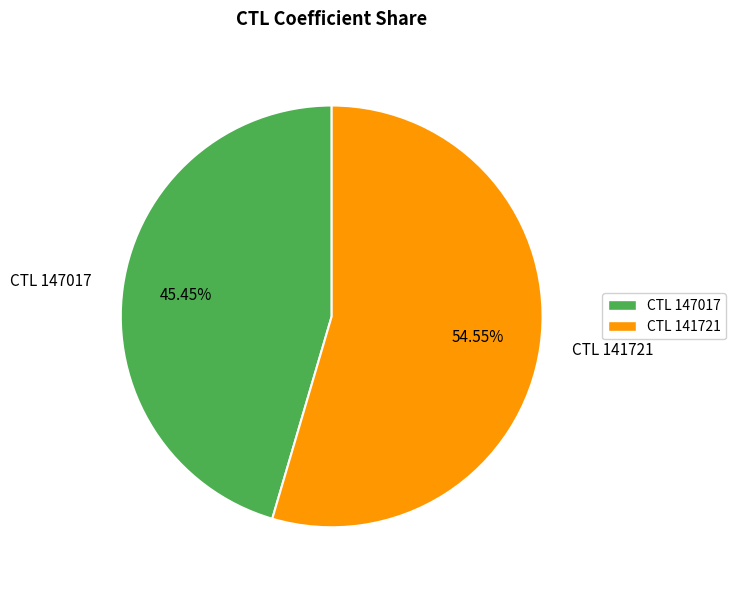

Rank the categories by value from highest to lowest.

CTL 141721, CTL 147017